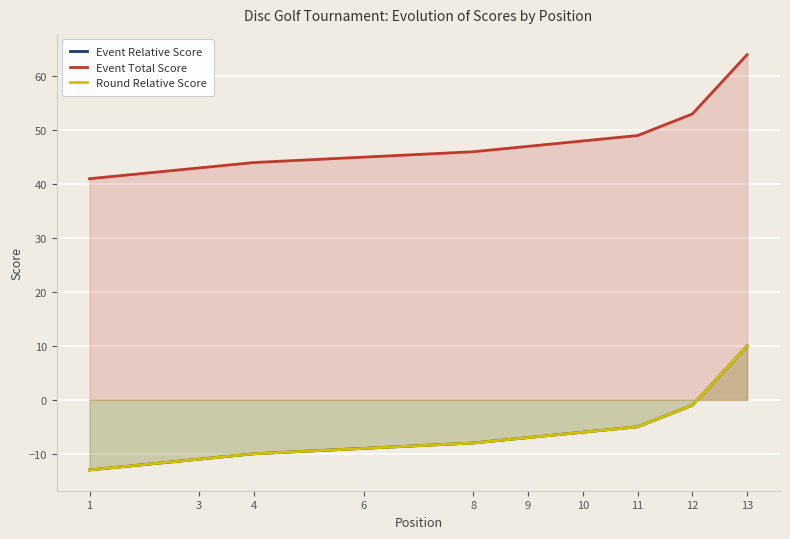

Which series has the largest total across all categories?

Event Total Score